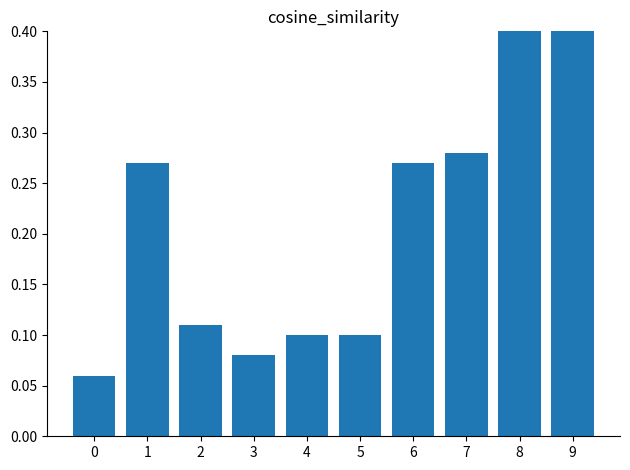

True or false: the data shows 0.0 at 2.

False